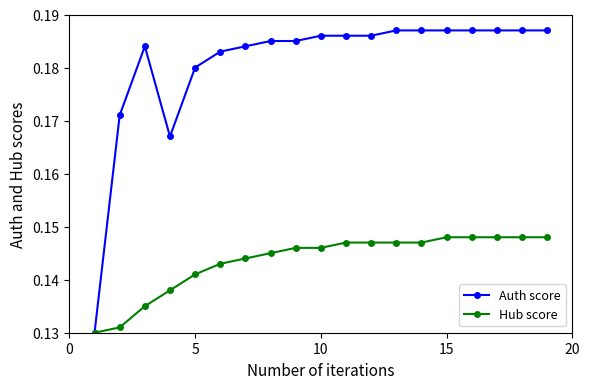

Which series has the widest spread of values?

Auth score